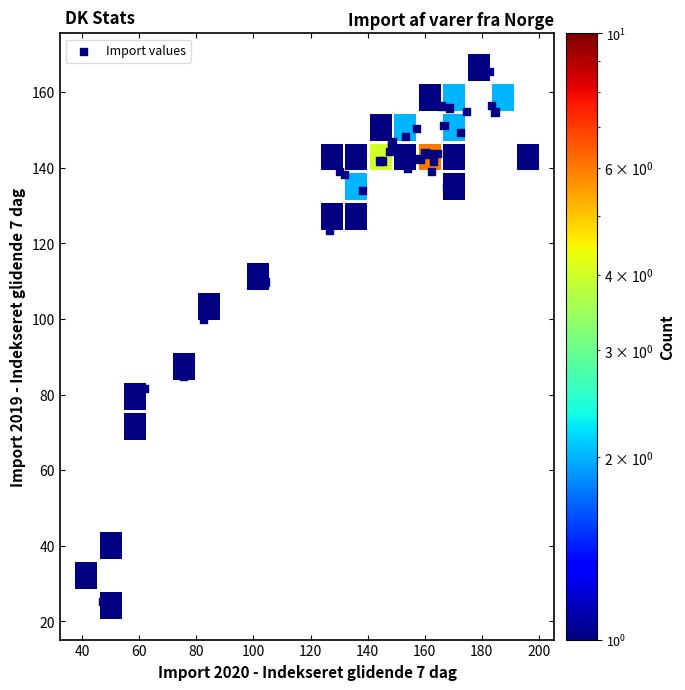

What Y value in the scatter plot is closest to 95?

100.0